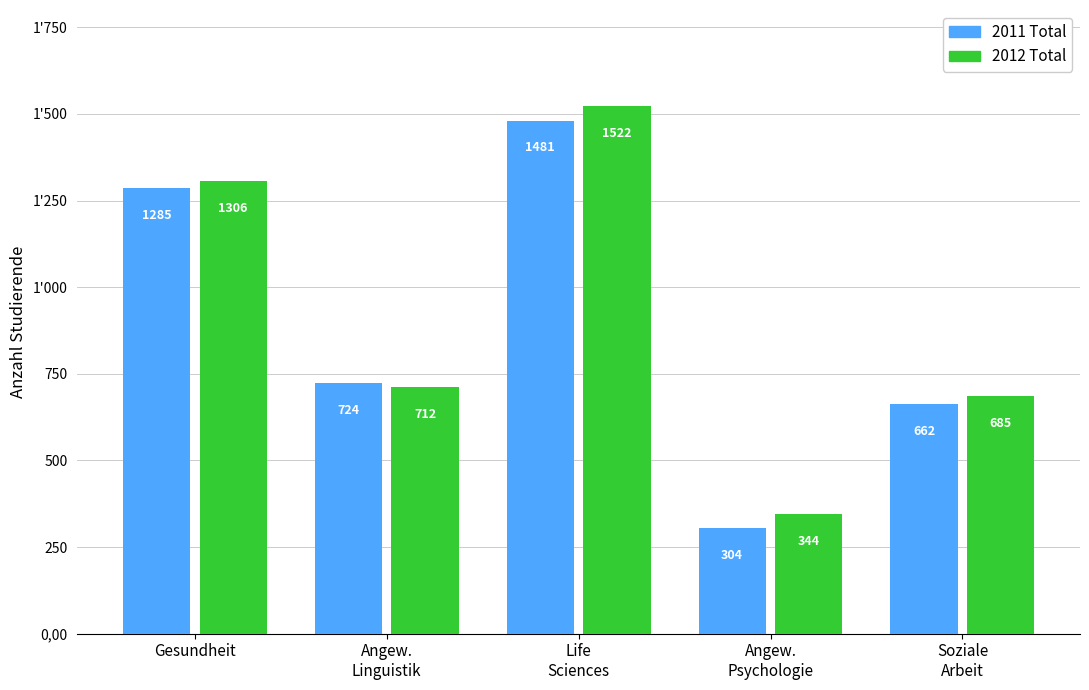

Reading left to right, transcribe all the data shown in this chart.

2011 Total: Gesundheit=1285	Angew.
Linguistik=724	Life
Sciences=1481	Angew.
Psychologie=304	Soziale
Arbeit=662
2012 Total: Gesundheit=1306	Angew.
Linguistik=712	Life
Sciences=1522	Angew.
Psychologie=344	Soziale
Arbeit=685